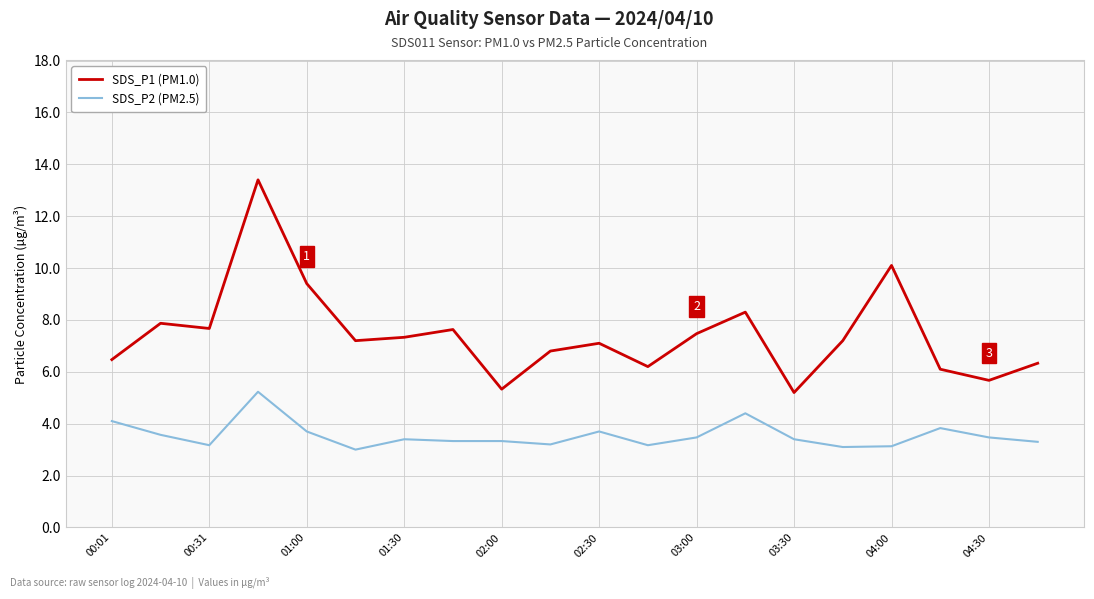

Rank the series by their average value, from highest to lowest.

SDS_P1 (PM1.0), SDS_P2 (PM2.5)